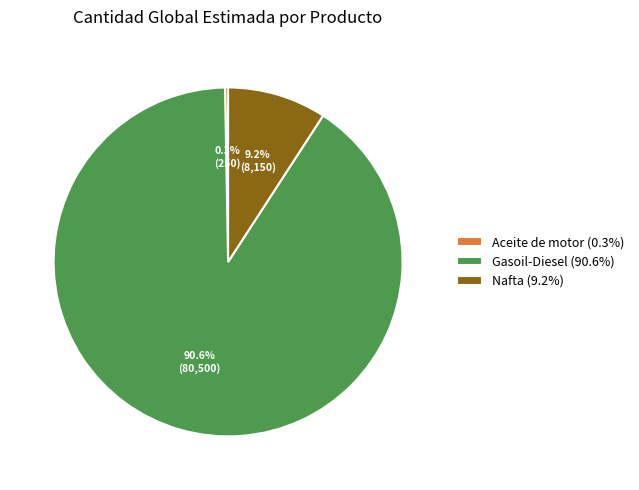

Is it true that Nafta is 19% of the pie?

False